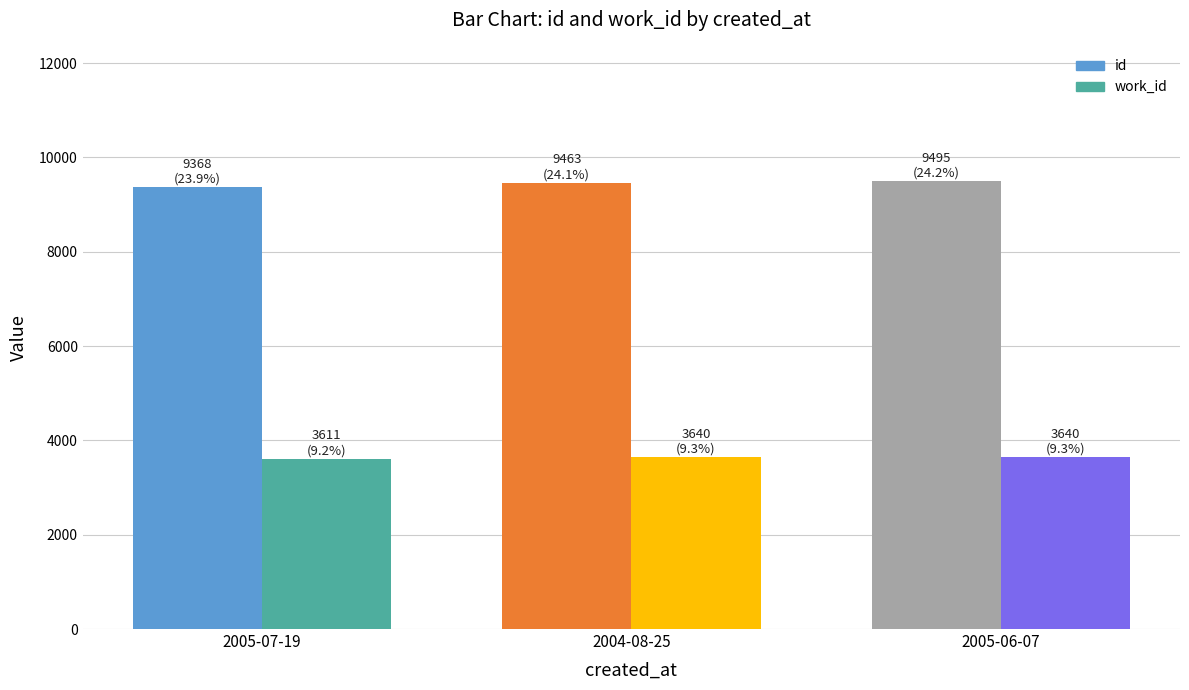

Which series has the widest spread of values?

id